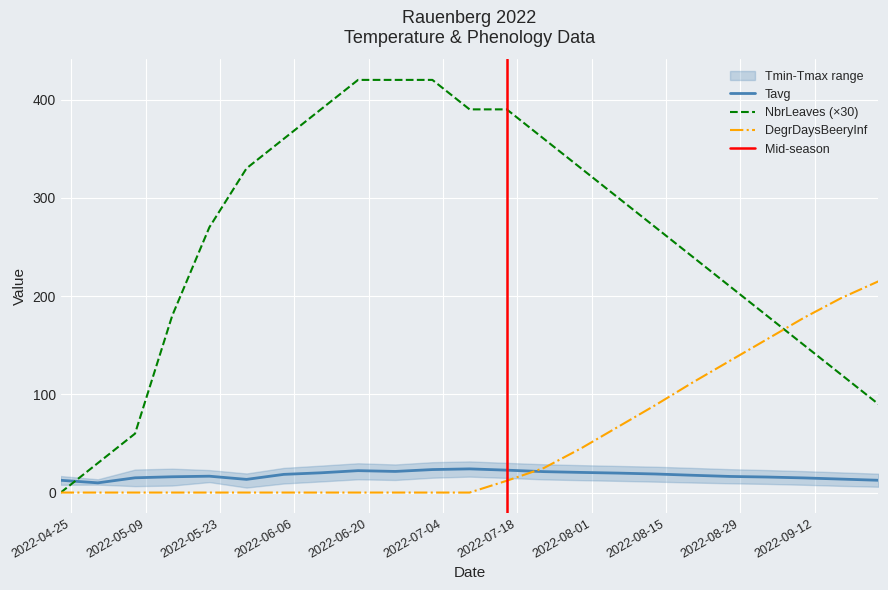

At which label does DegrDaysBeeryInf reach its minimum?

23.04.2022